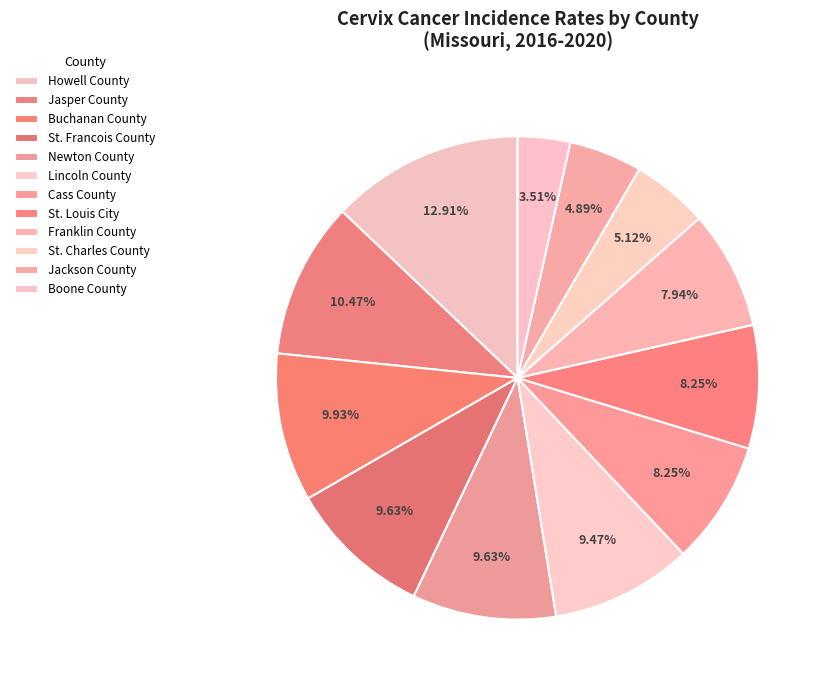

True or false: Jackson County accounts for 16% of the total.

False